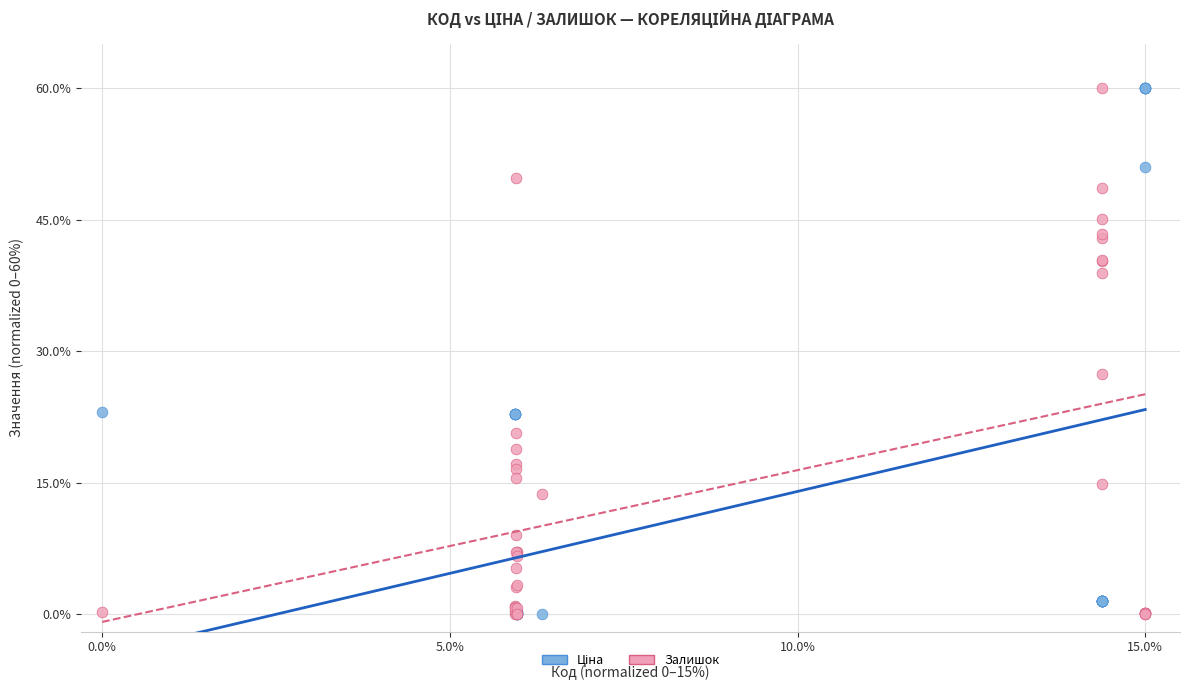

In the Залишок series, what Y value is closest to 30?

27.3